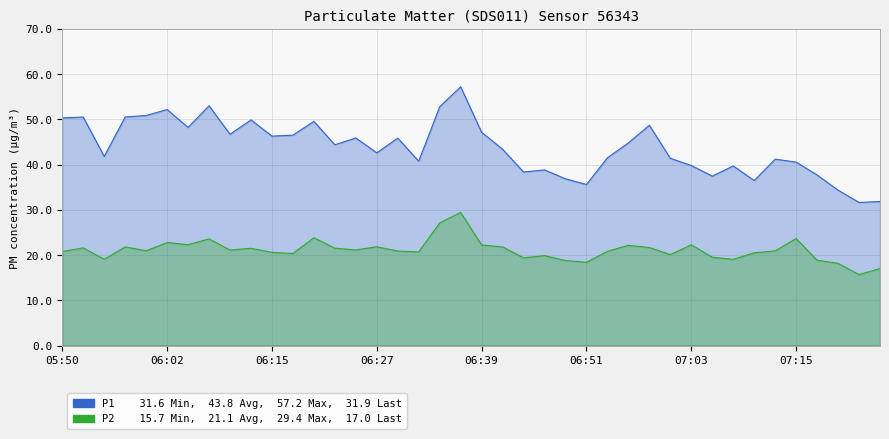

True or false: P1 and P2 intersect in this chart.

False